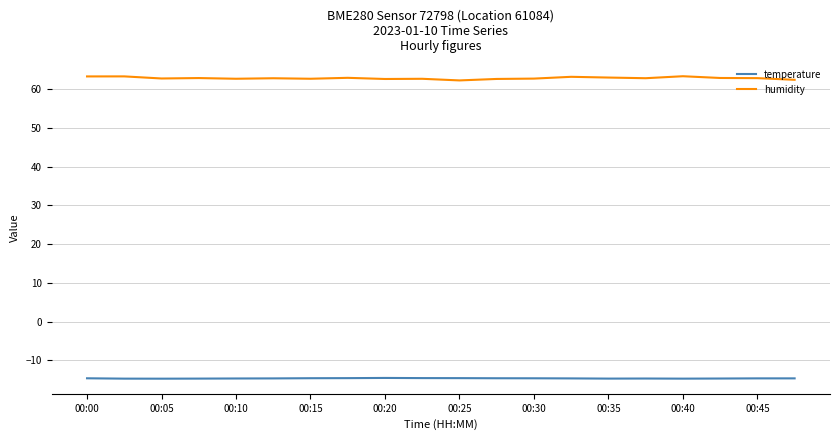

What is the smallest value displayed?

-14.7